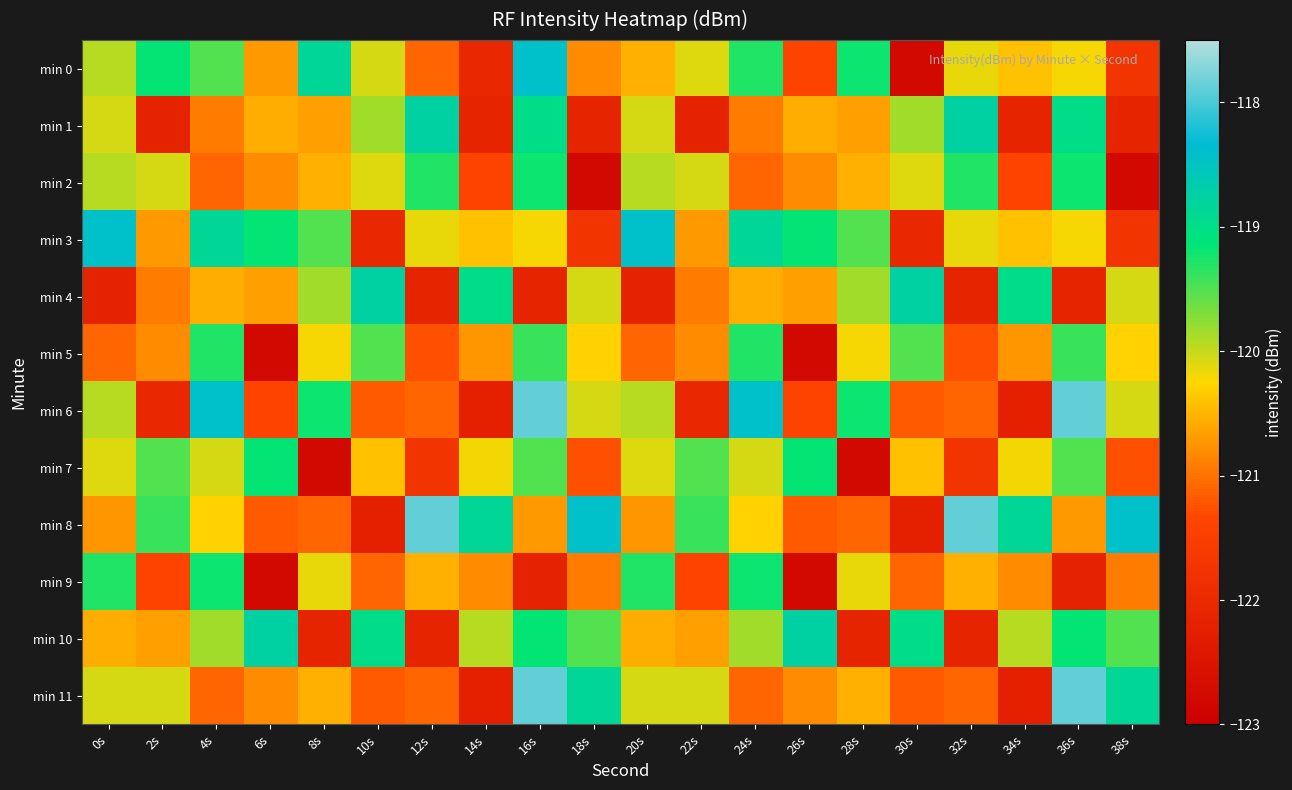

At which category is the sum across all series the highest?

16s